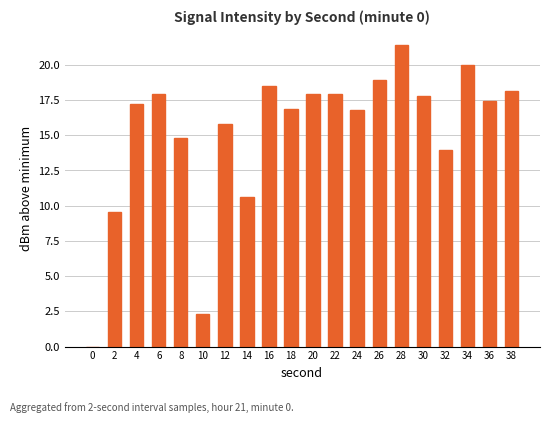

Are the bars horizontal?

No